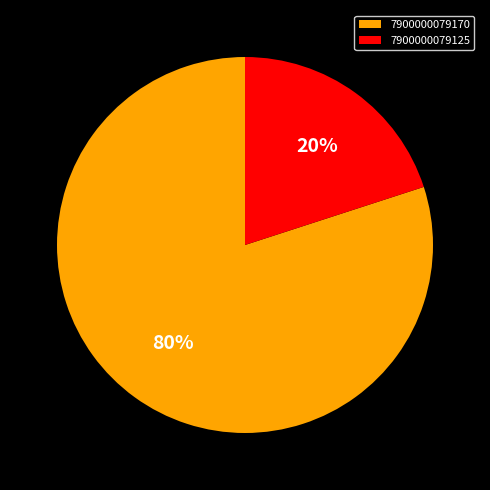

Is there any slice that represents more than half of the pie?

Yes